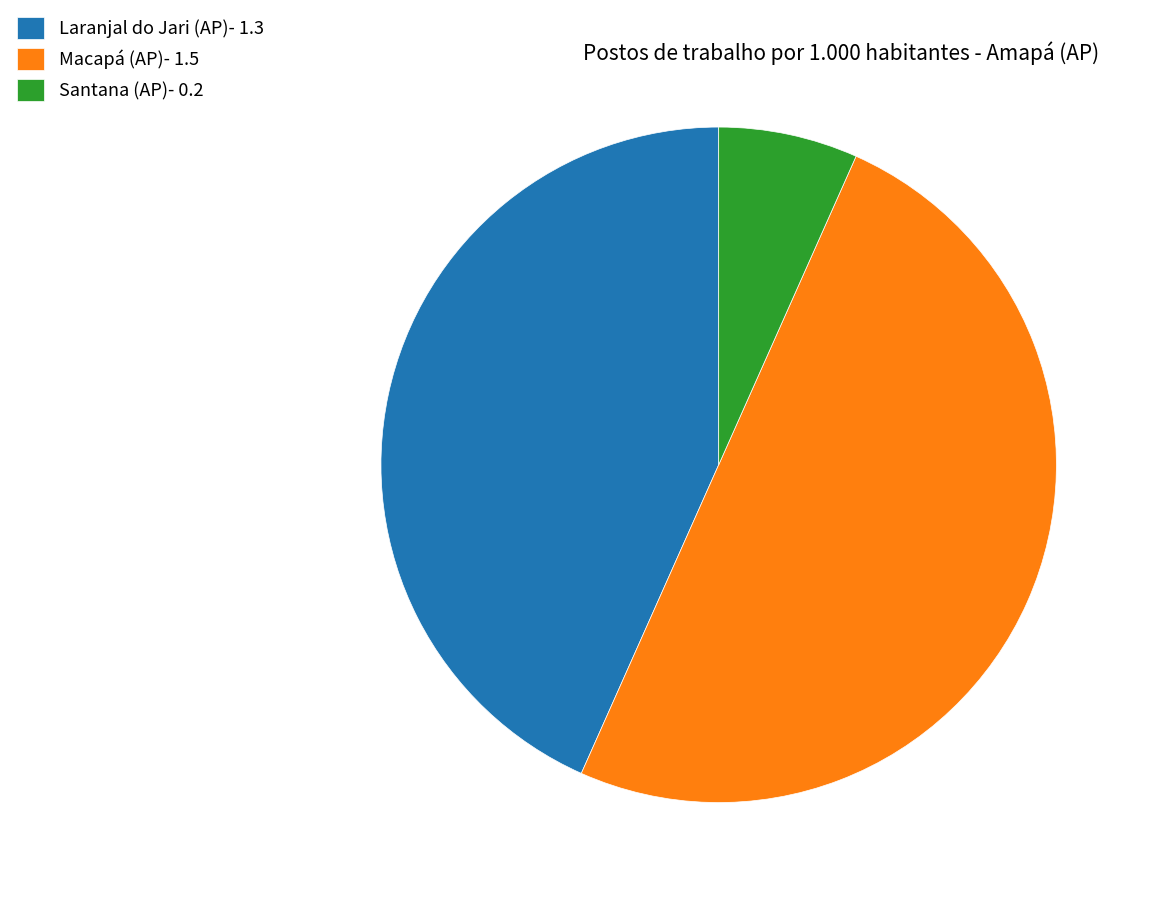

Does Laranjal do Jari (AP)- 1.3 account for over 50% of the chart?

No